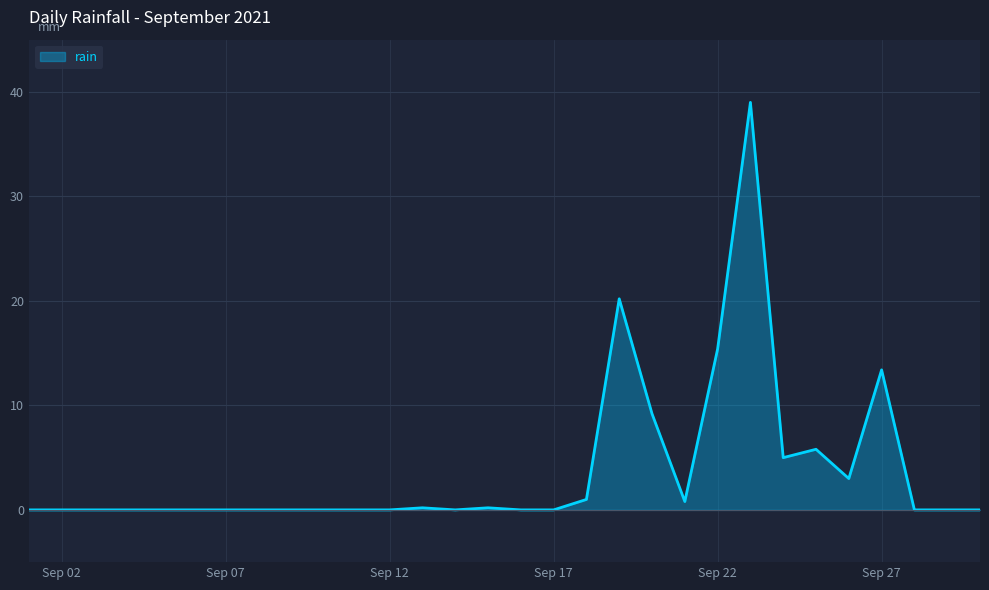

What is the difference between the maximum and minimum values?

39.0